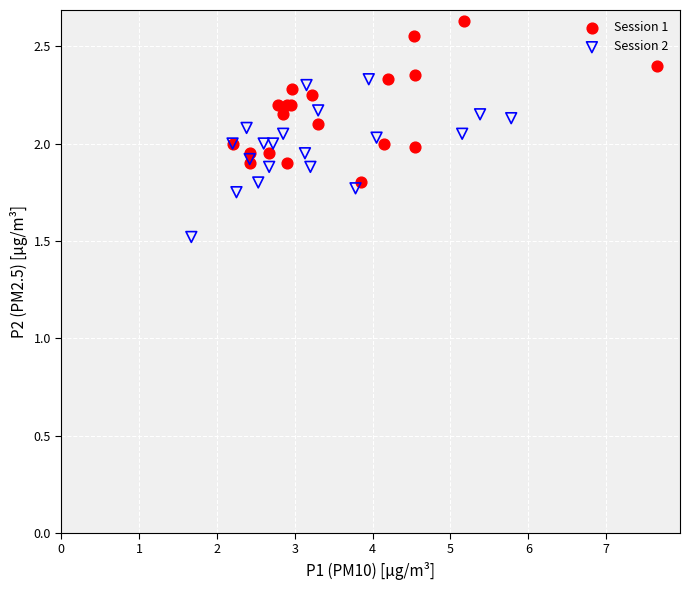

Which series contains the highest Y value?

Session 1